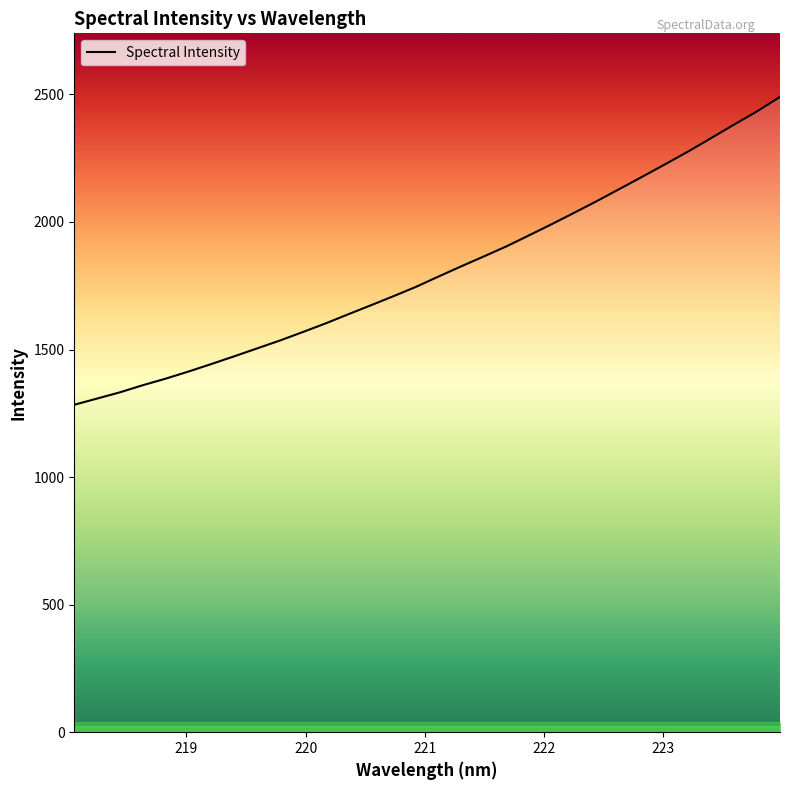

What is the greatest value displayed?

2490.4